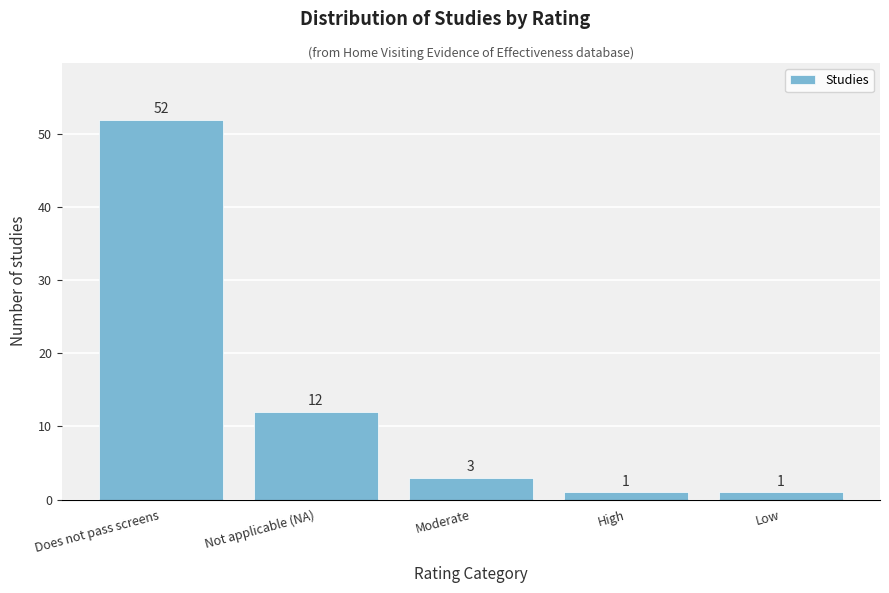

Reading right to left, transcribe all the data shown in this chart.

Low=1	High=1	Moderate=3	Not applicable (NA)=12	Does not pass screens=52